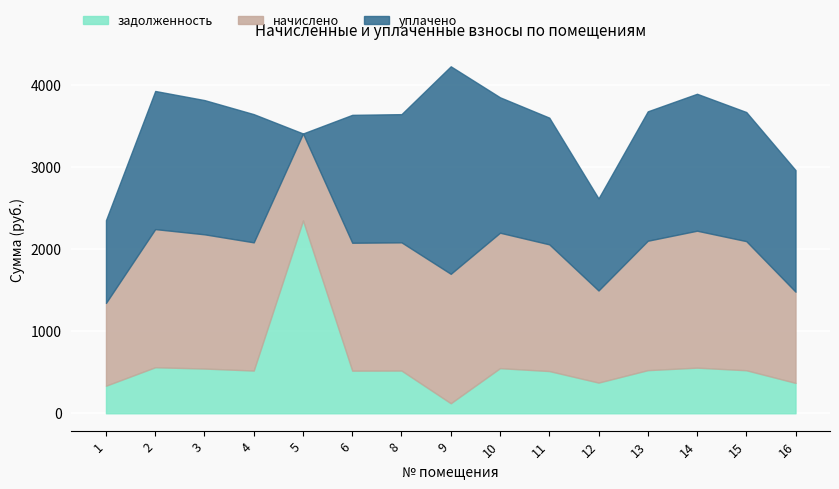

Reading right to left, what are all the values shown in this chart?

задолженность: 16=370.3	15=524.2	14=556.0	13=525.5	12=373.9	11=514.5	10=549.9	9=122.4	8=520.6	6=519.4	5=2349.0	4=520.6	3=545.0	2=560.9	1=336.1
начислено: 16=1110.8	15=1572.7	14=1668.0	13=1576.4	12=1121.8	11=1543.4	10=1649.7	9=1576.4	8=1561.7	6=1558.0	5=1059.5	4=1561.7	3=1635.0	2=1682.7	1=1008.1
уплачено: 16=1481.1	15=1572.7	14=1668.0	13=1576.4	12=1121.8	11=1543.4	10=1649.7	9=2528.0	8=1561.7	6=1558.0	5=0.0	4=1561.7	3=1635.0	2=1682.7	1=1008.1